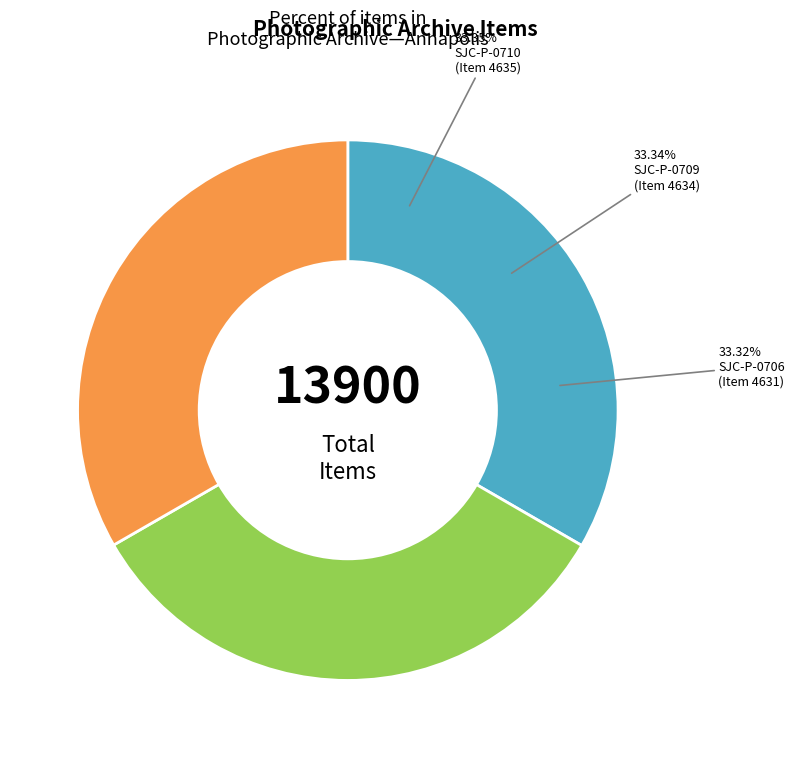

How many segments does this pie chart have?

3